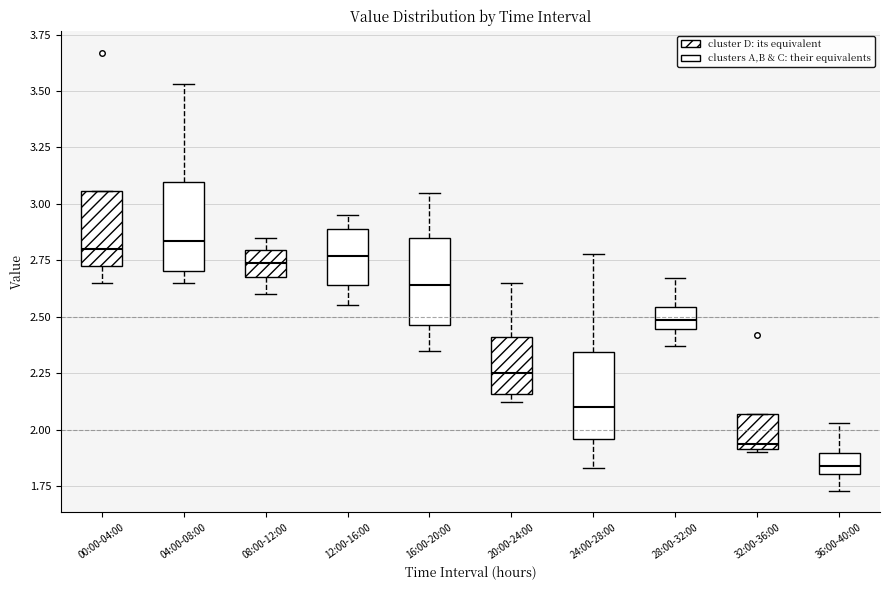

Which box has the lowest median line?

36:00-40:00